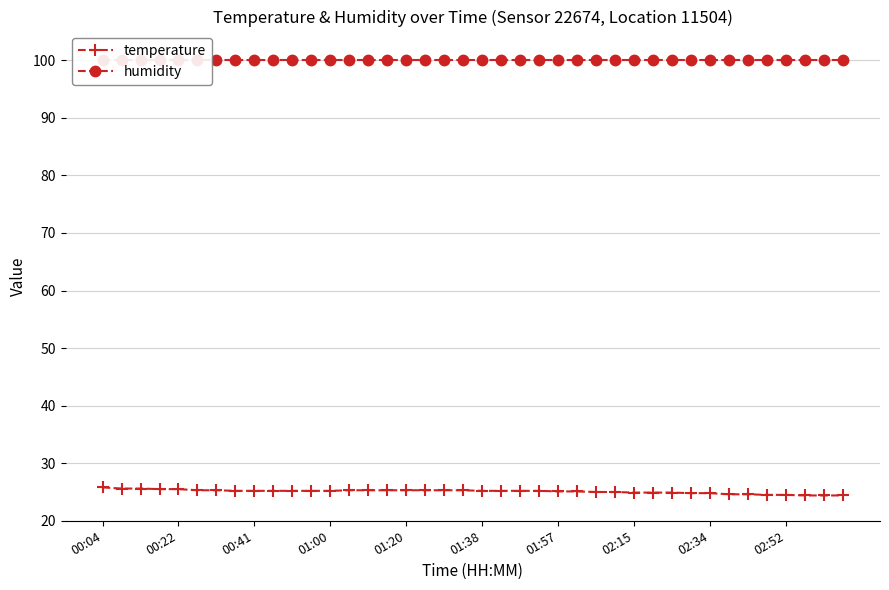

Is it true that temperature equals 25.5 at 00:22?

True